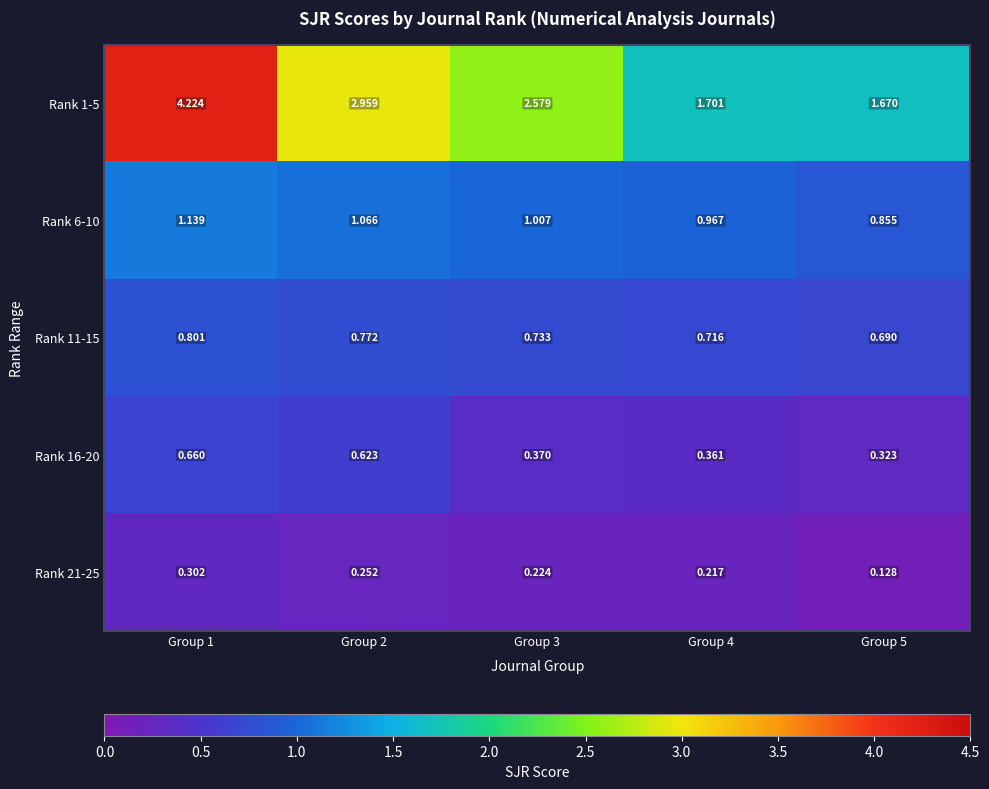

Is the value of Rank 16-20 at Group 1 greater than the value of Rank 6-10 at Group 5?

No